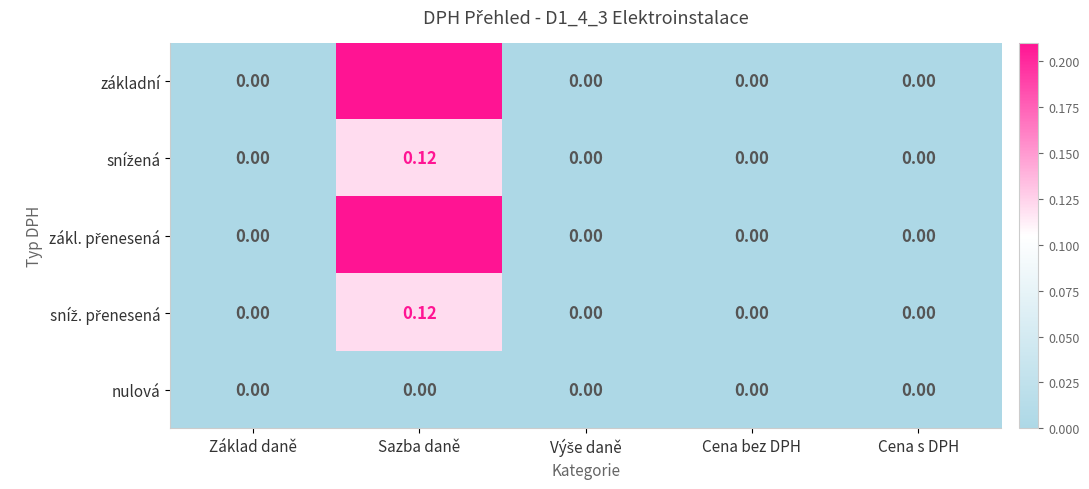

At which category is the sum across all series the highest?

Sazba daně